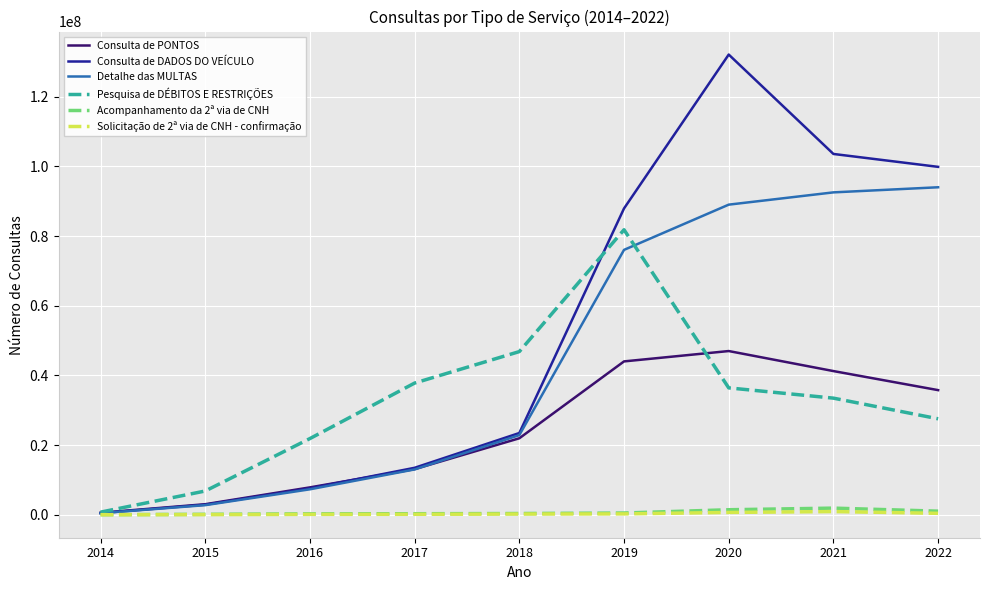

Which series has the largest range (max minus min)?

Consulta de DADOS DO VEÍCULO